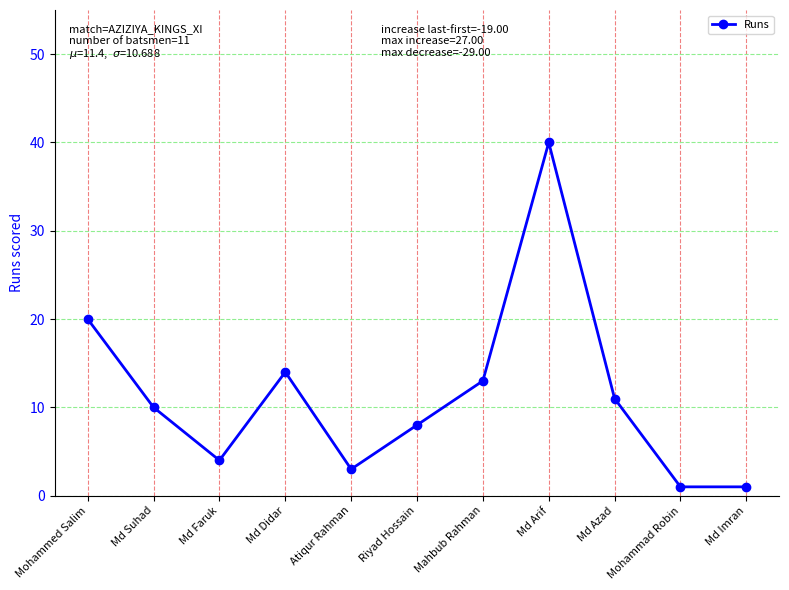

What is the value of the 7th point from the left?

13